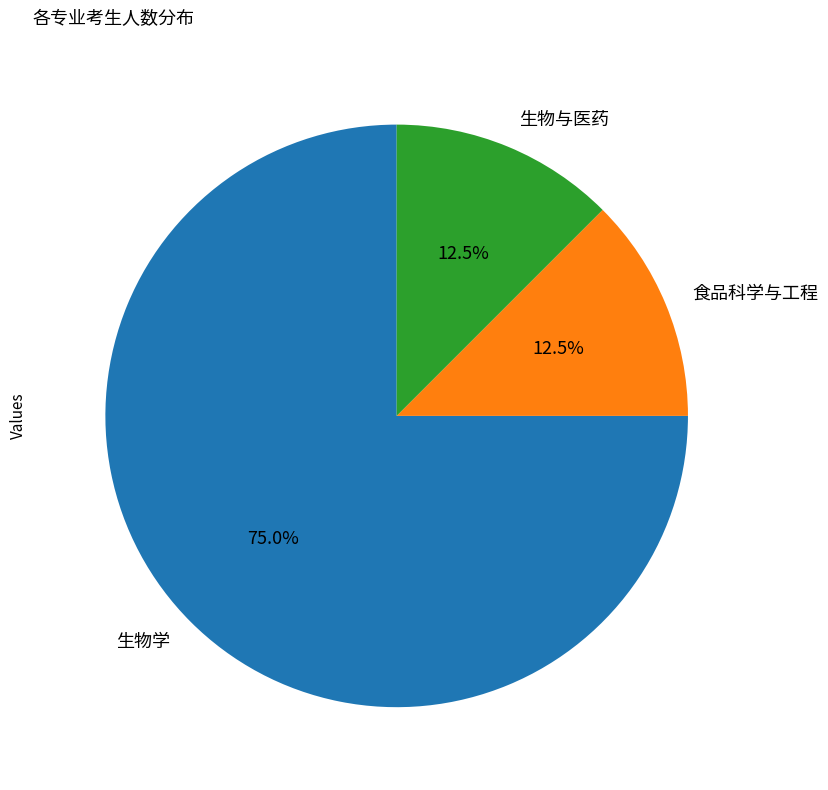

How many slices are in this pie chart?

3